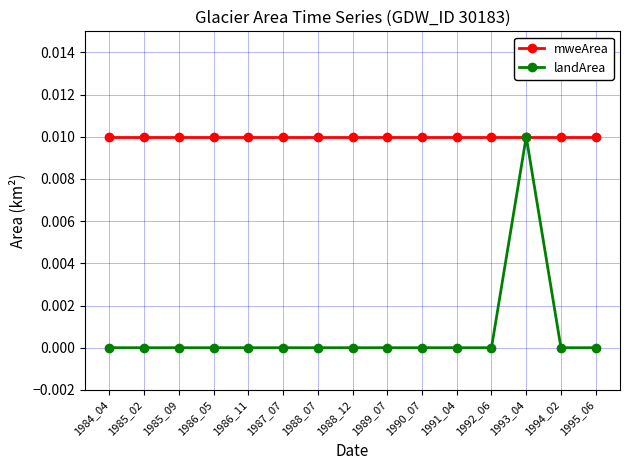

Which series has the widest spread of values?

landArea